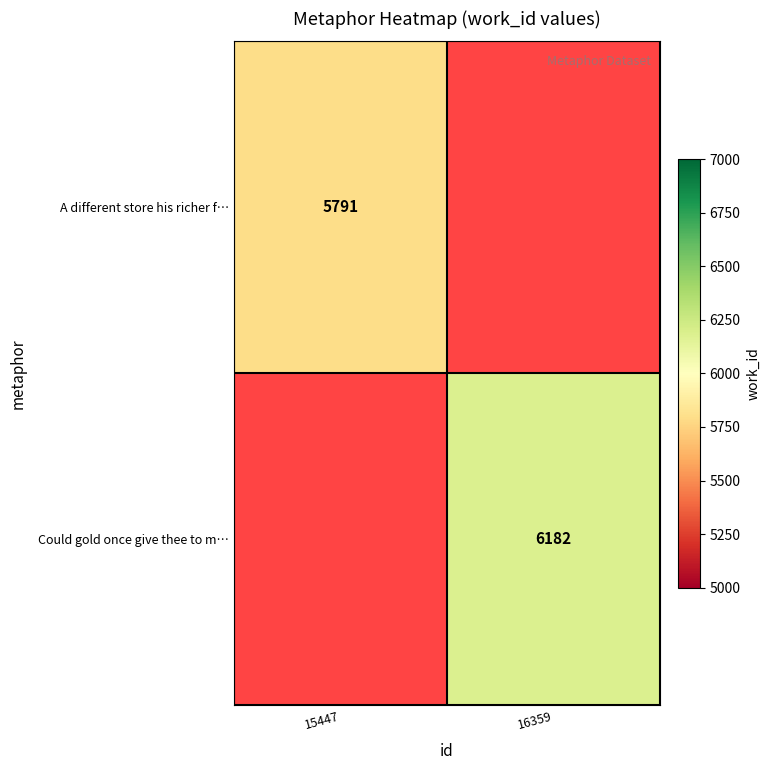

The value of Could gold once give thee to m… at 16359 is 9952. True or false?

False